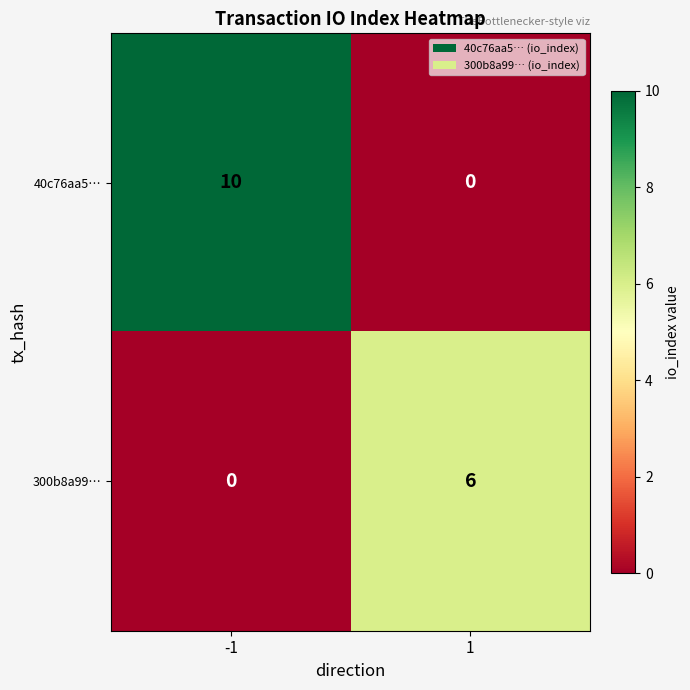

At how many categories does at least one series exceed 0?

2